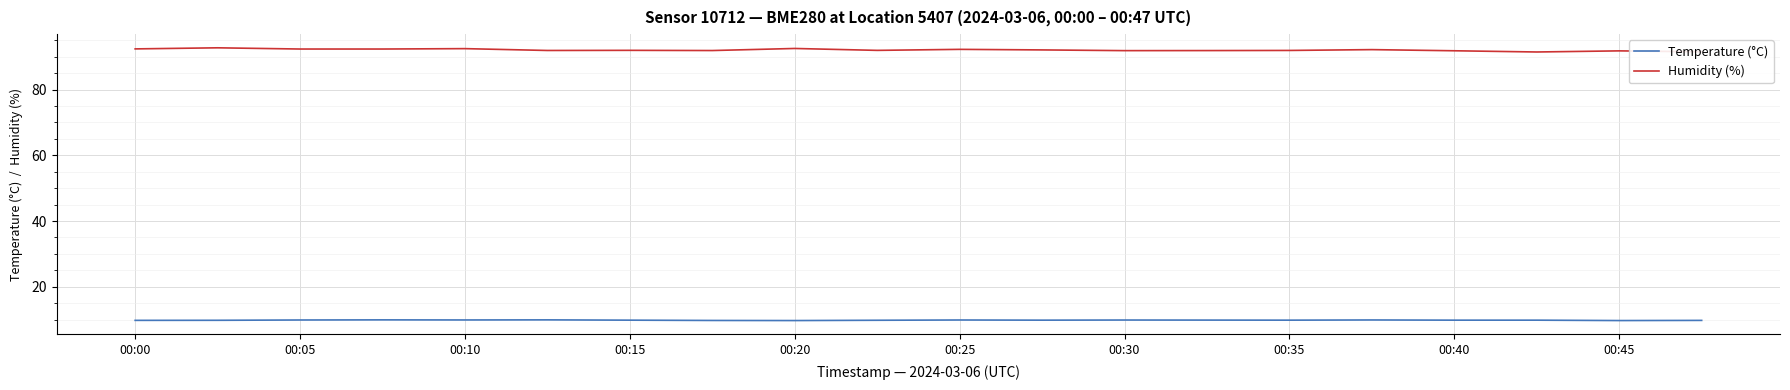

True or false: Temperature (°C) and Humidity (%) cross at least once.

False